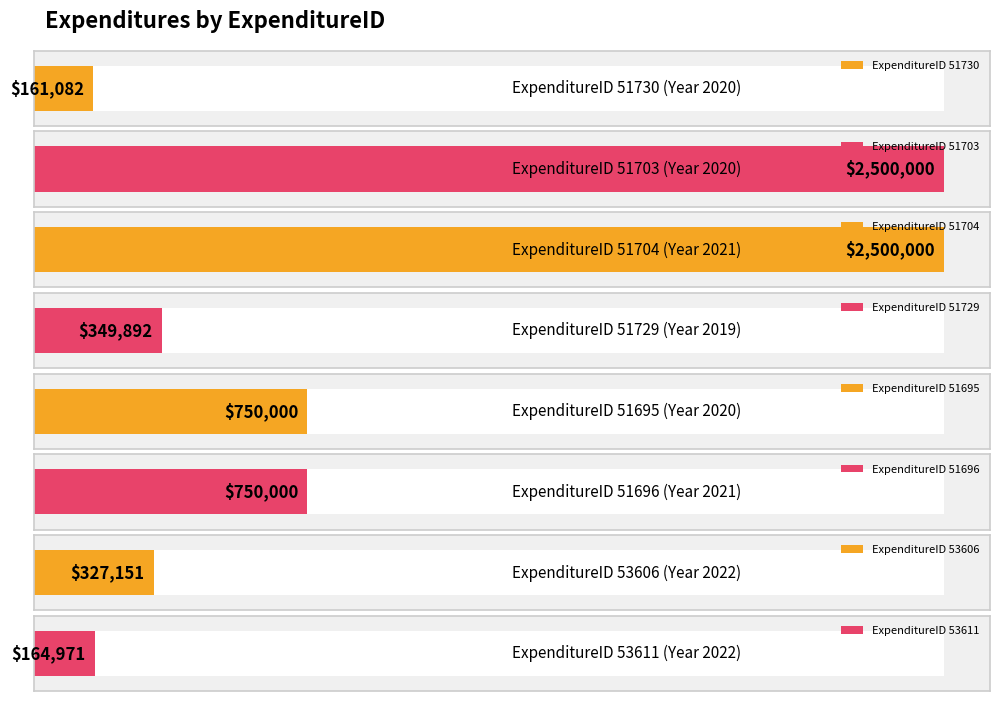

Between 53611 and 51730, which is larger?

53611